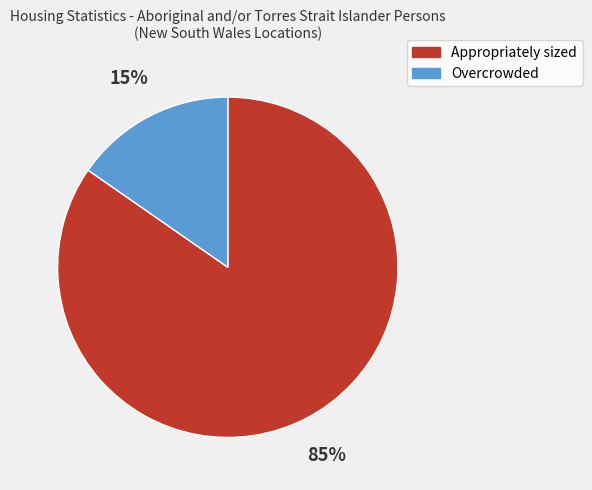

What percentage is the Overcrowded slice, to the nearest percent?

15%